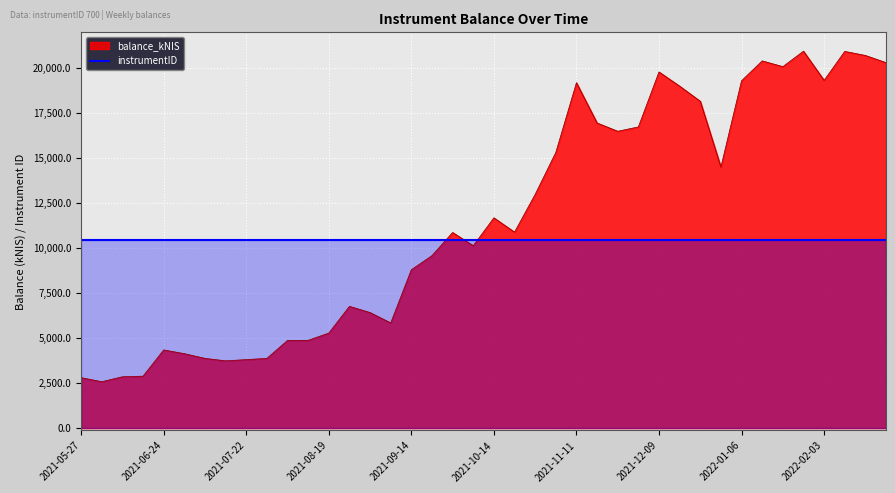

What is the minimum value shown in the chart?

2580.5